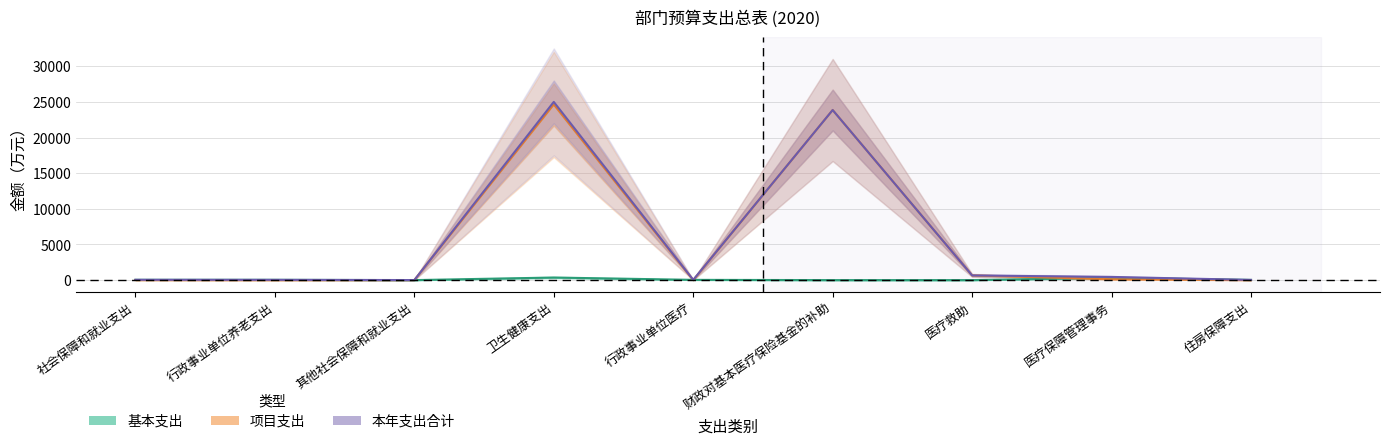

Reading left to right, what are all the values shown in this chart?

基本支出: 社会保障和就业支出=38.5	行政事业单位养老支出=38.5	其他社会保障和就业支出=0.0	卫生健康支出=362.6	行政事业单位医疗=36.1	财政对基本医疗保险基金的补助=0.0	医疗救助=0.0	医疗保障管理事务=326.4	住房保障支出=28.9
项目支出: 社会保障和就业支出=8.0	行政事业单位养老支出=0.0	其他社会保障和就业支出=8.0	卫生健康支出=24636.6	行政事业单位医疗=0.0	财政对基本医疗保险基金的补助=23858.1	医疗救助=656.8	医疗保障管理事务=121.7	住房保障支出=0.0
本年支出合计: 社会保障和就业支出=46.5	行政事业单位养老支出=38.5	其他社会保障和就业支出=8.0	卫生健康支出=24999.1	行政事业单位医疗=36.1	财政对基本医疗保险基金的补助=23858.1	医疗救助=656.8	医疗保障管理事务=448.1	住房保障支出=28.9